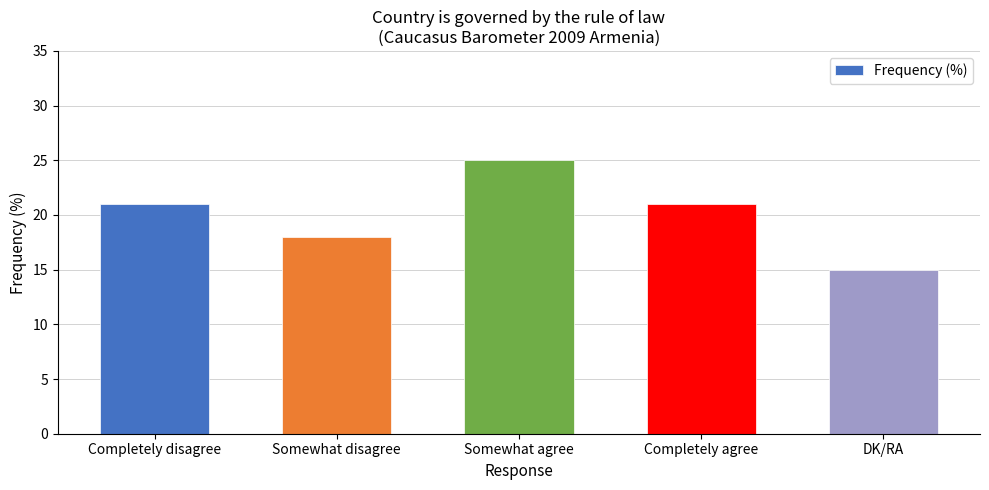

Is it true that the value at Somewhat disagree is 18?

True